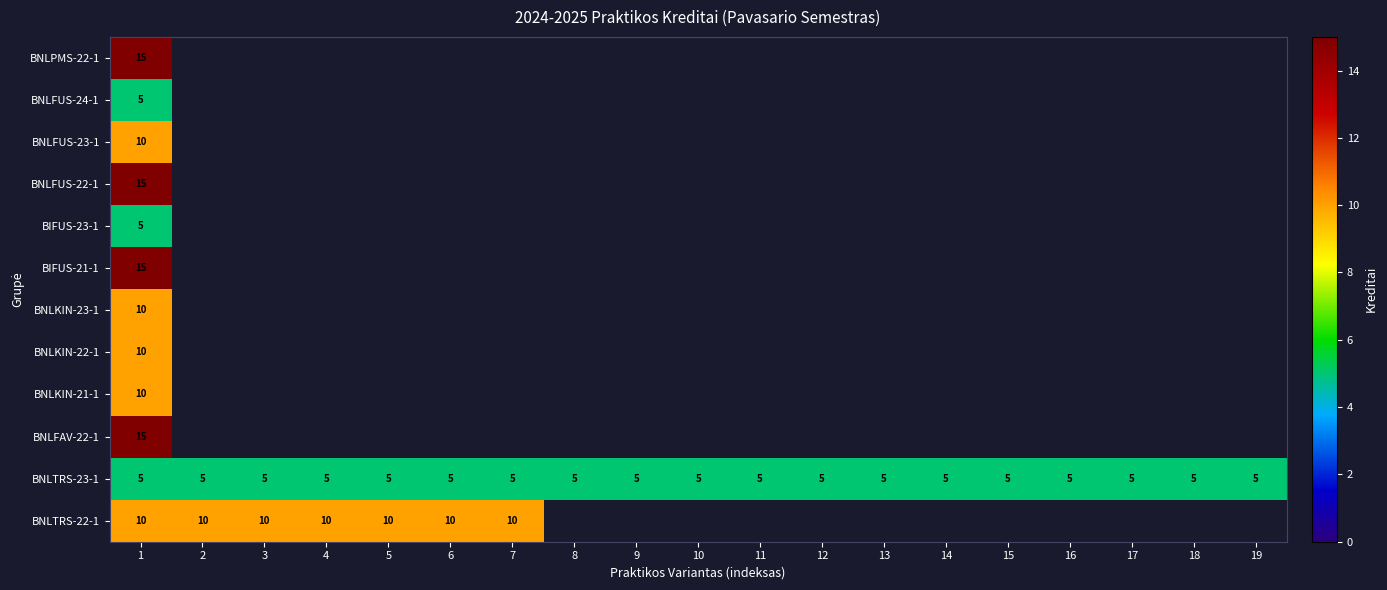

What is the difference between the highest and lowest values at 9?

5